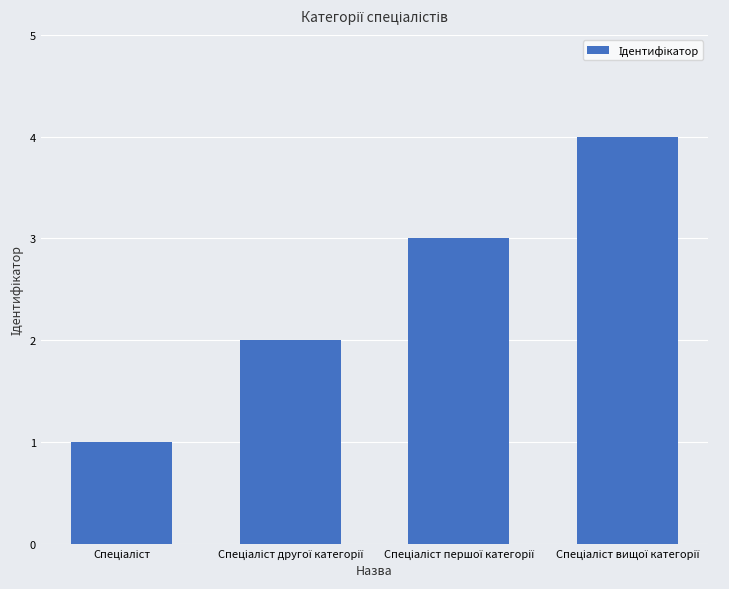

What is the maximum value shown in the chart?

4